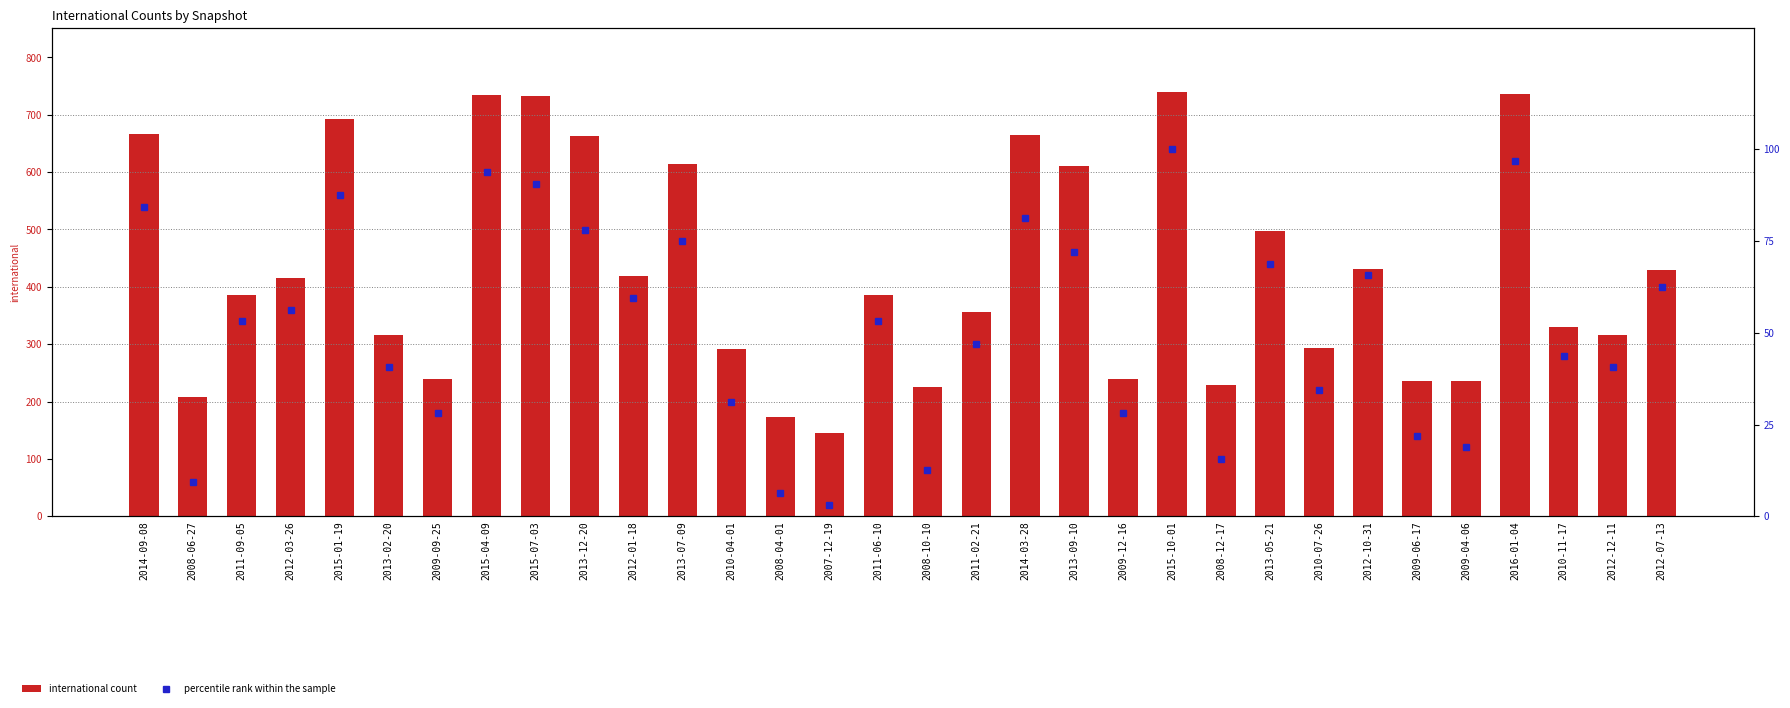

Is the value of percentile rank within the sample at 2015-01-19 greater than the value of international count at 2009-12-16?

No